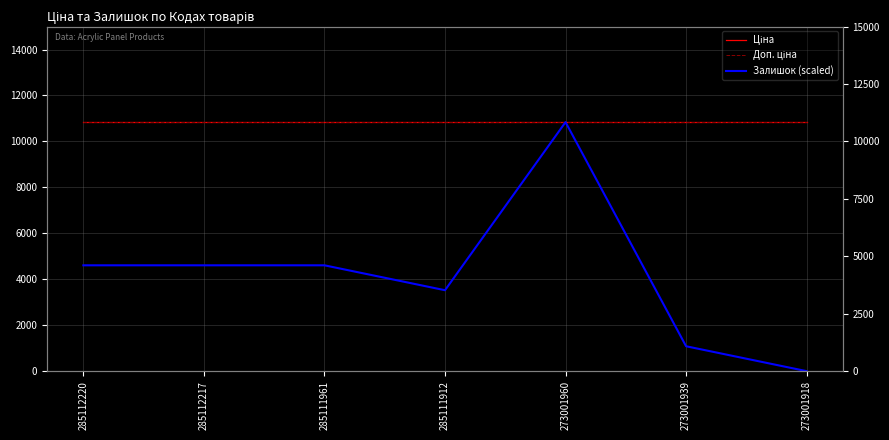

Count the number of categories in the chart.

7